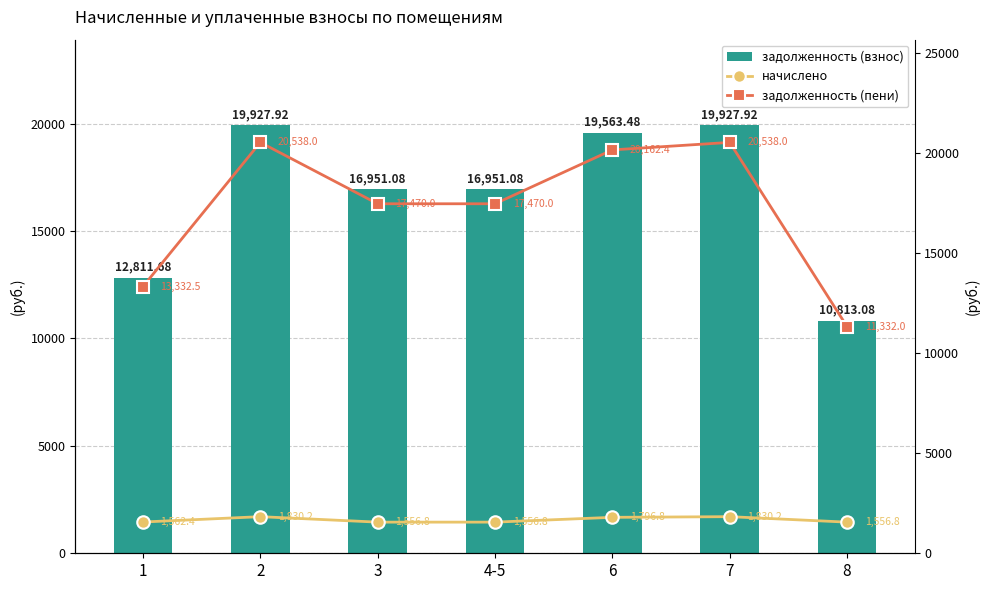

Between 6 and 7, which is larger?

7